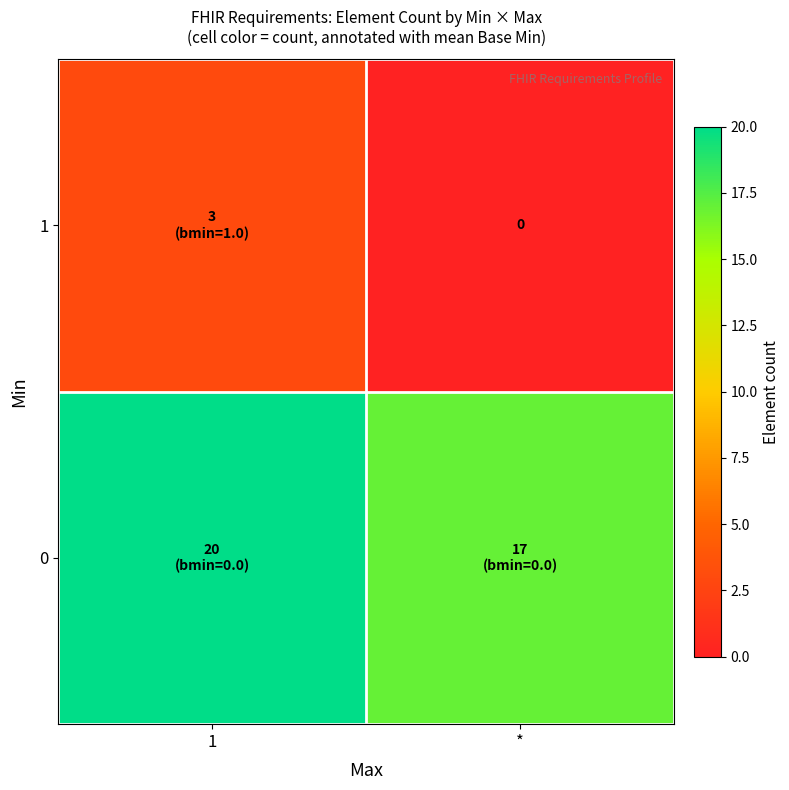

Is it true that 1 equals 3 at 1?

True